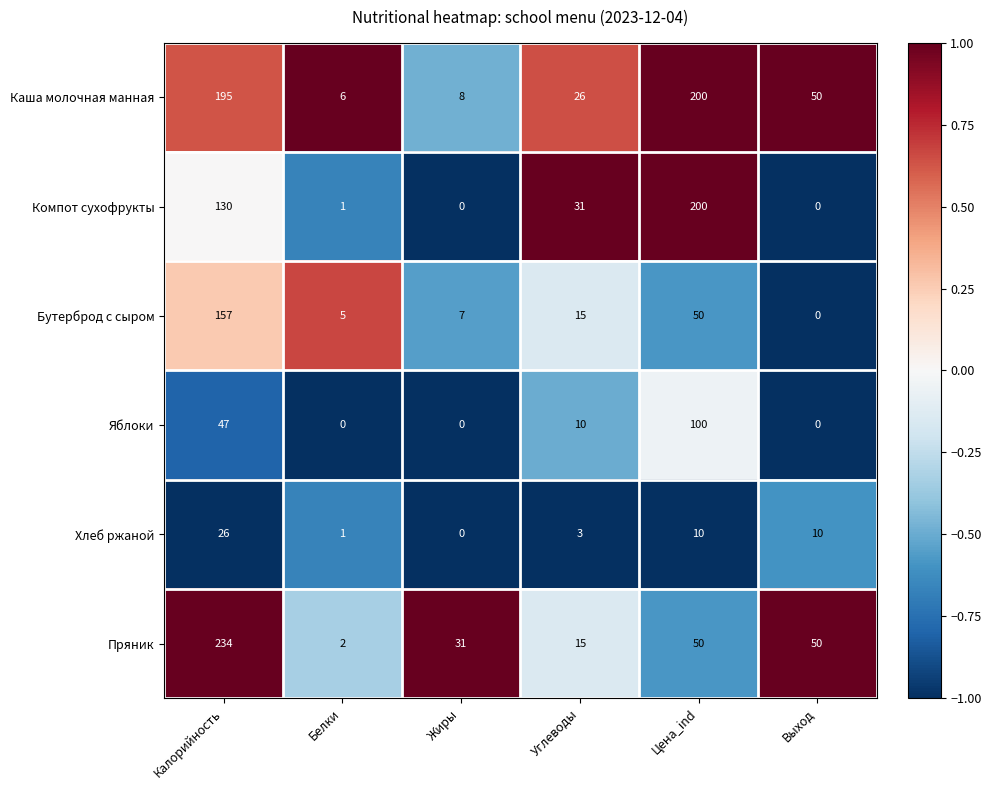

What is the maximum value shown in the chart?

234